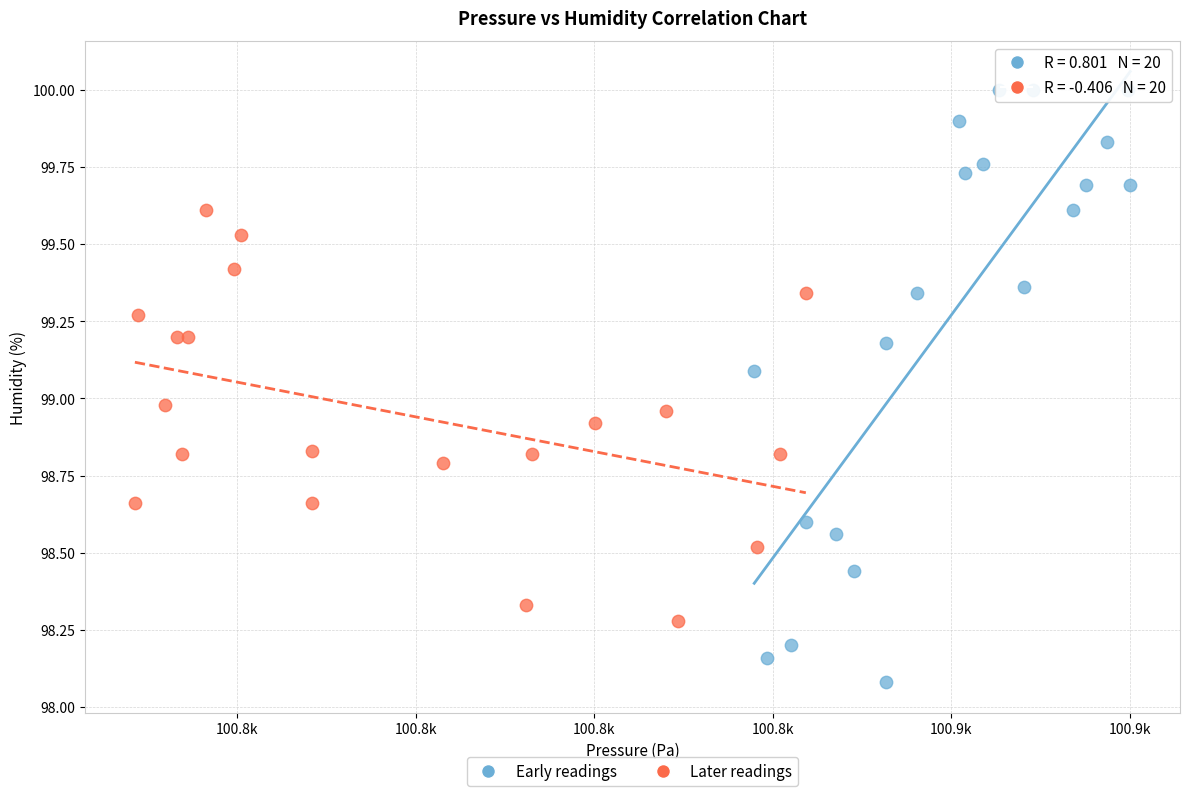

Which series has the widest spread of Y values?

Early readings